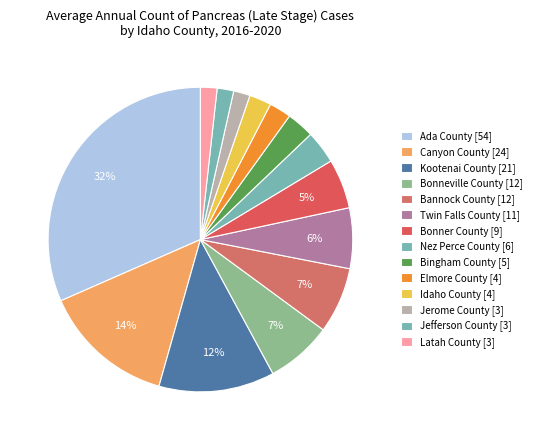

Is there any slice that represents more than half of the pie?

No